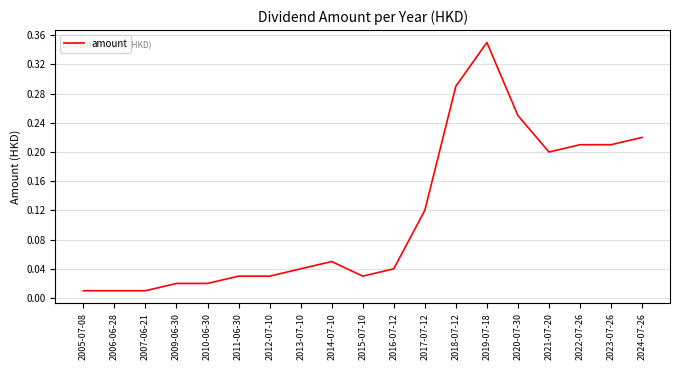

Does the chart display data point markers on the line(s)?

No